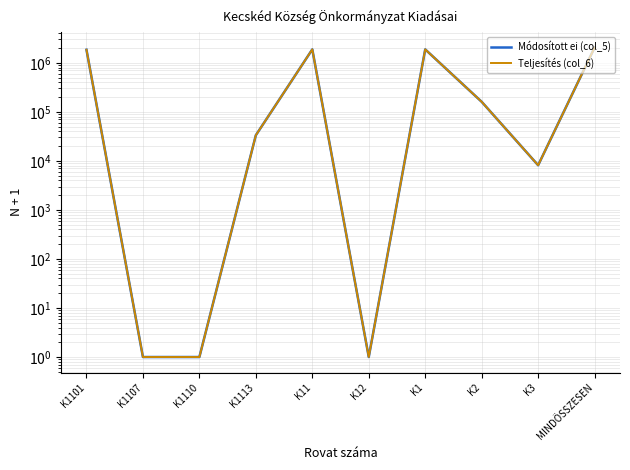

How many categories are shown in the chart?

10